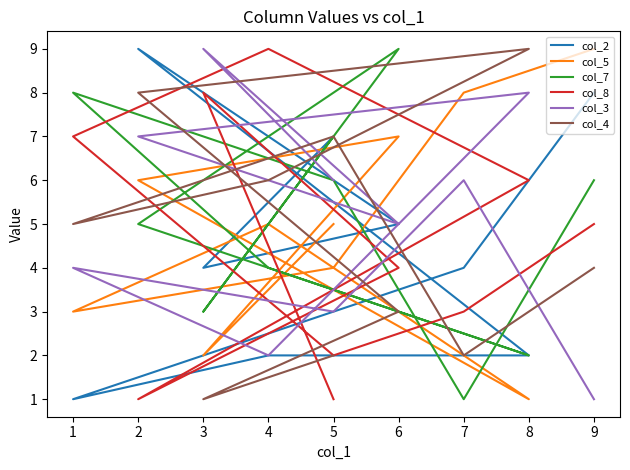

Which label corresponds to the largest value in the chart?

2